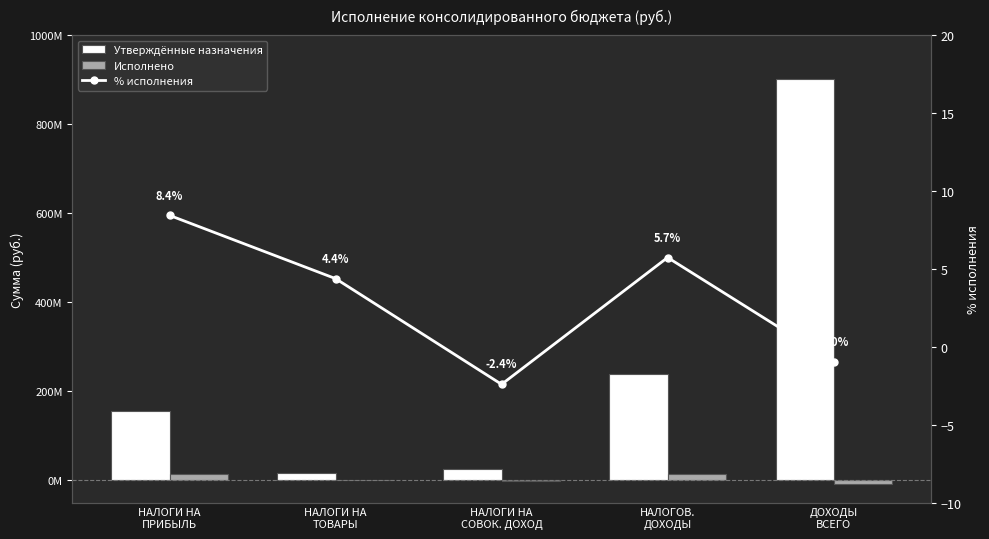

Rank the series by their maximum value, from lowest to highest.

% исполнения, Исполнено, Утверждённые назначения